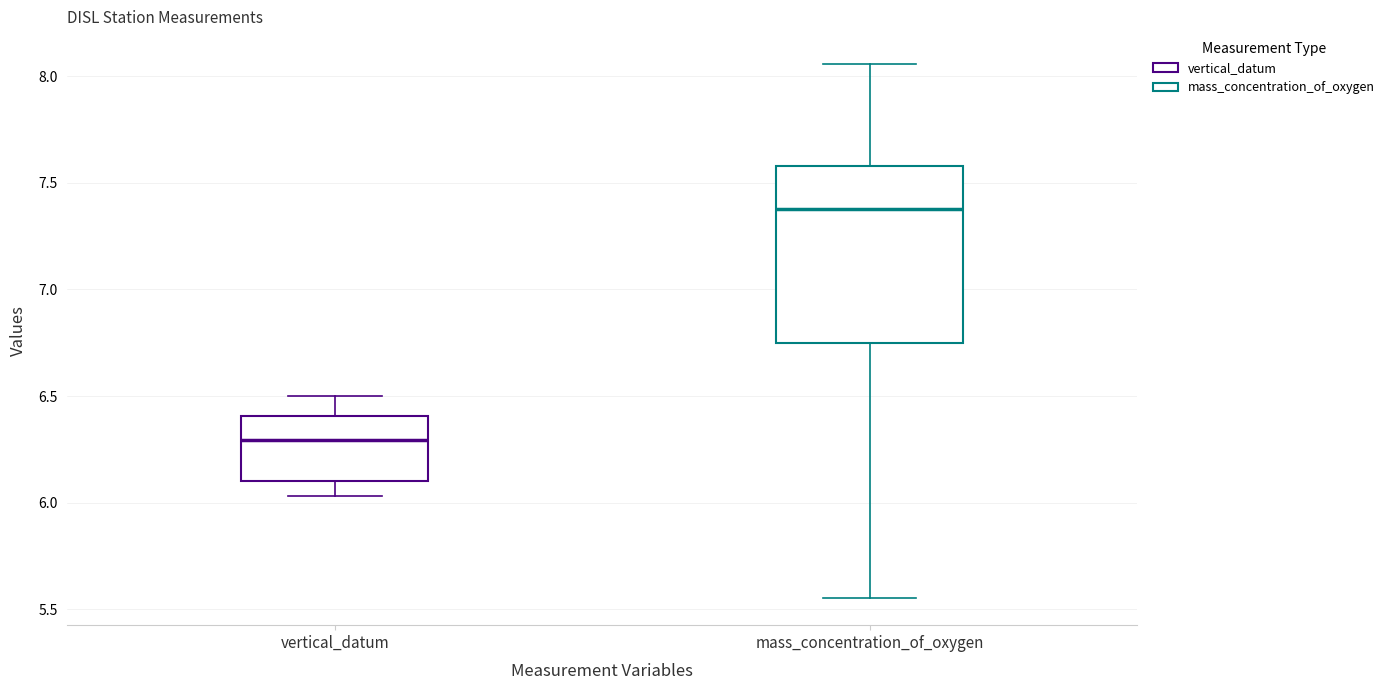

Where does the upper whisker of the box for vertical_datum end on the y-axis? The values are not printed on the chart, so give them approximately, as read against the axis.

6.50